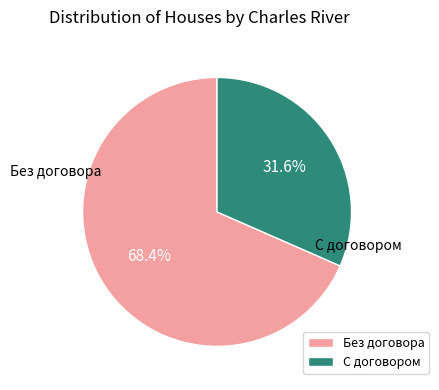

Which slice is the largest?

Без договора